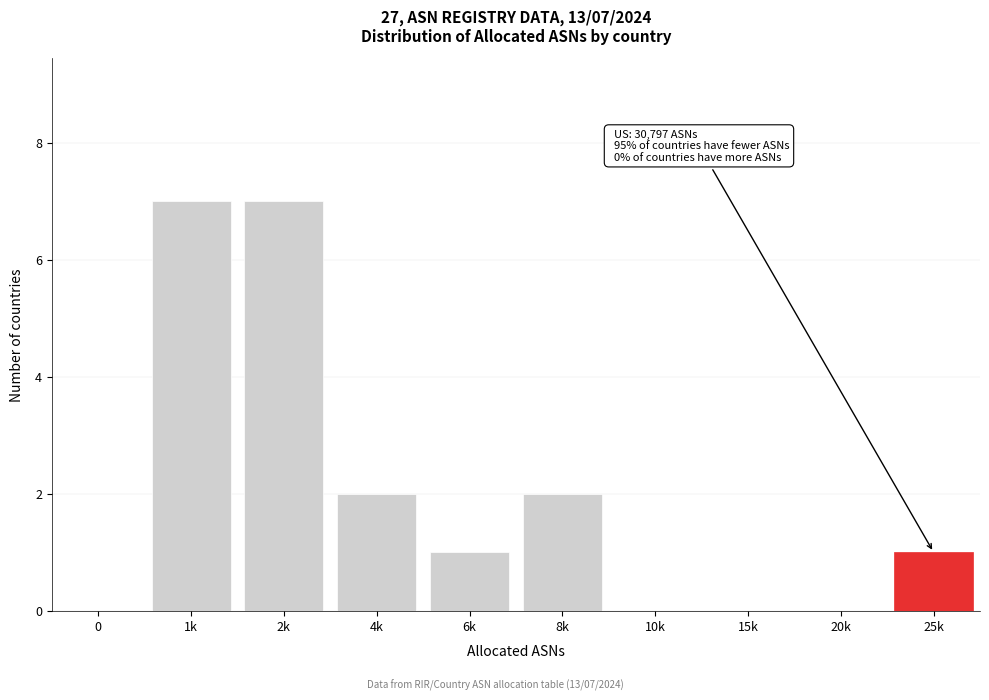

Reading left to right, what are all the values shown in this chart?

0=0	1k=7	2k=7	4k=2	6k=1	8k=2	10k=0	15k=0	20k=0	25k=1